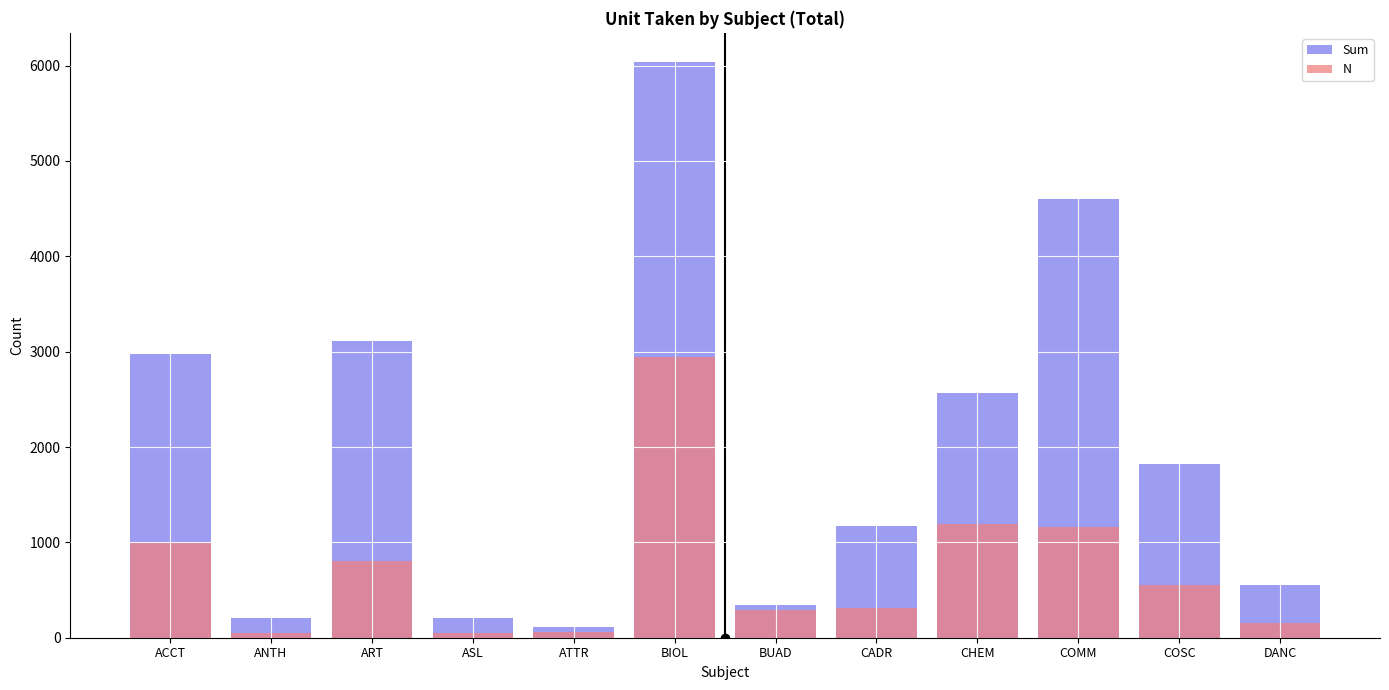

What position from the left is ART?

3